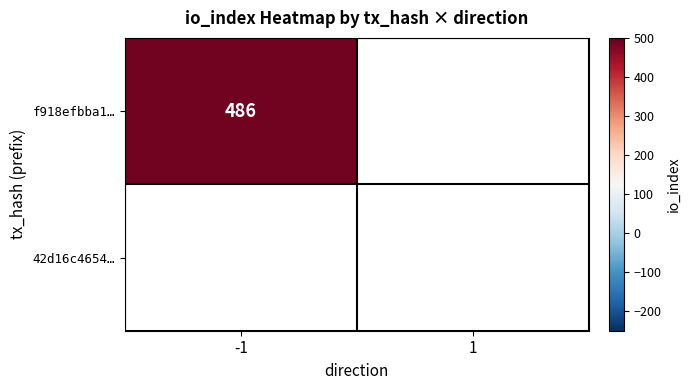

Reading left to right, transcribe all the data shown in this chart.

f918efbba1e9a68f0477e54bde0c99f2eb442b3: direction_-1=486	direction_1=0
42d16c4654db51829cc39ea3821218051c96b80: direction_-1=0	direction_1=0